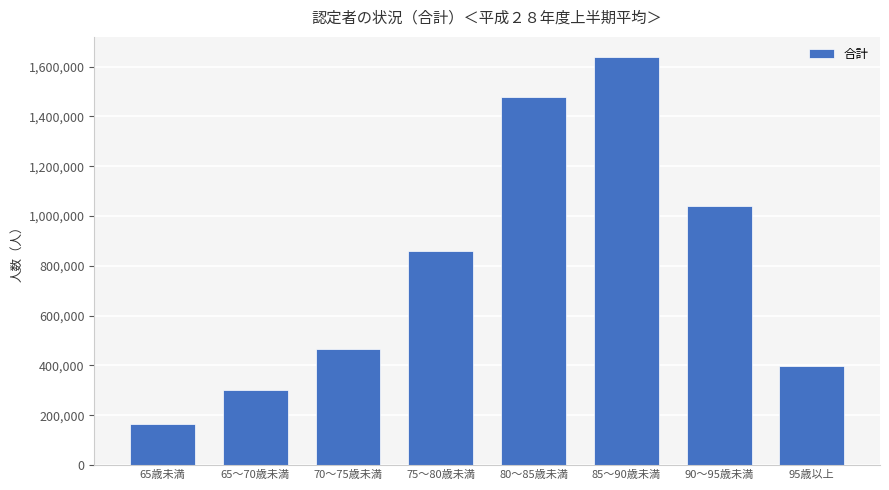

Between 90～95歳未満 and 65歳未満, which is larger?

90～95歳未満